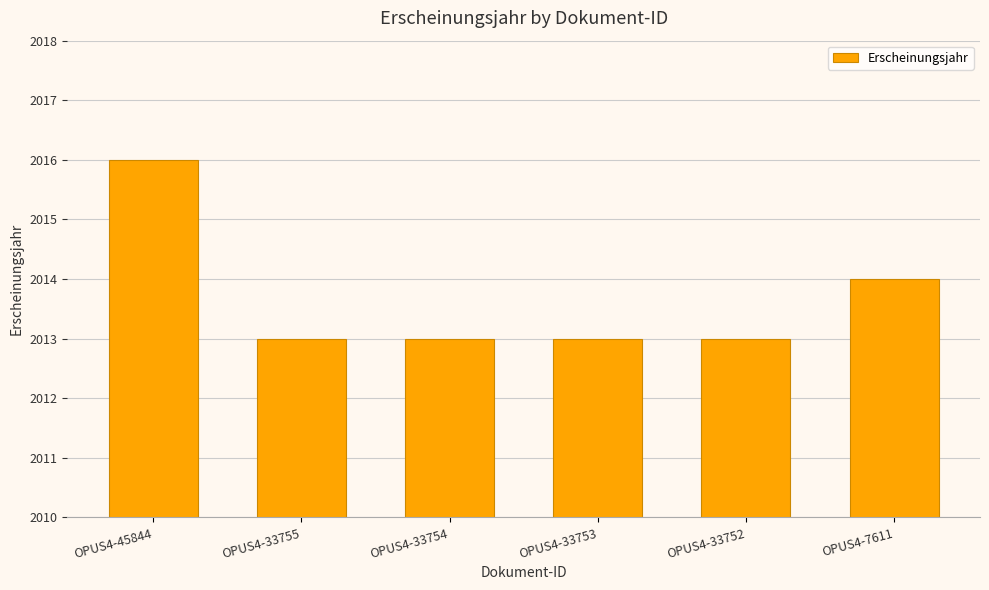

Count the number of data series in this chart.

1